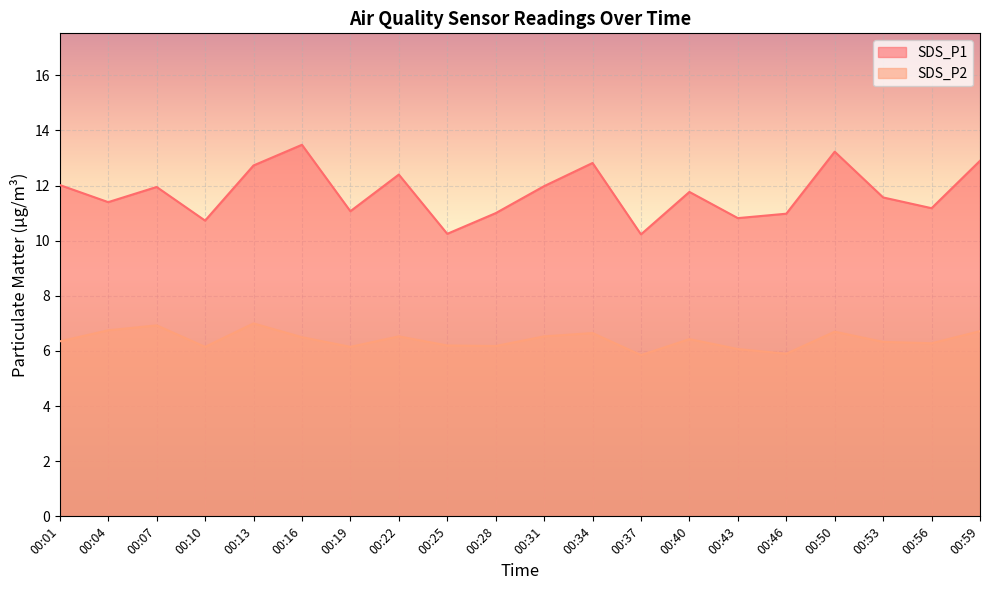

Rank the series by their average value, from lowest to highest.

SDS_P2, SDS_P1